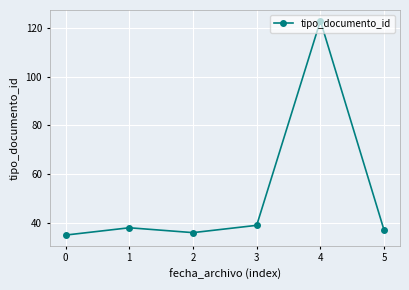

Between 0 and 1, which is larger?

1